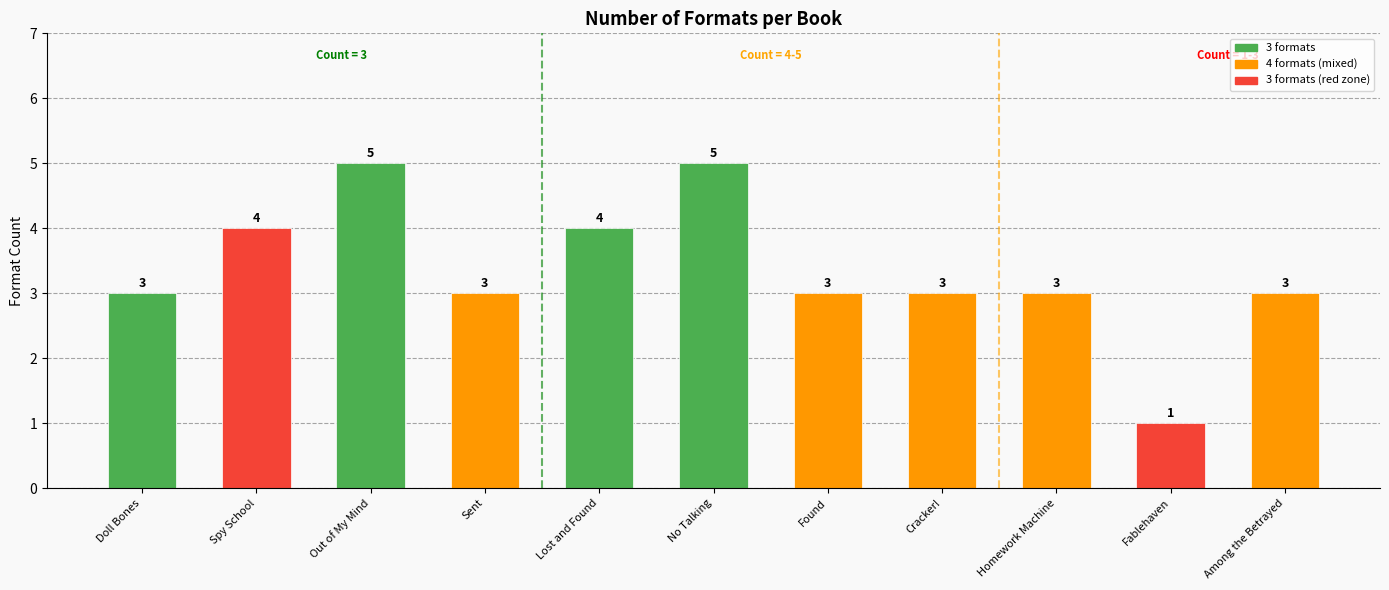

Reading left to right, list all the values displayed in this chart.

3	4	5	3	4	5	3	3	3	1	3